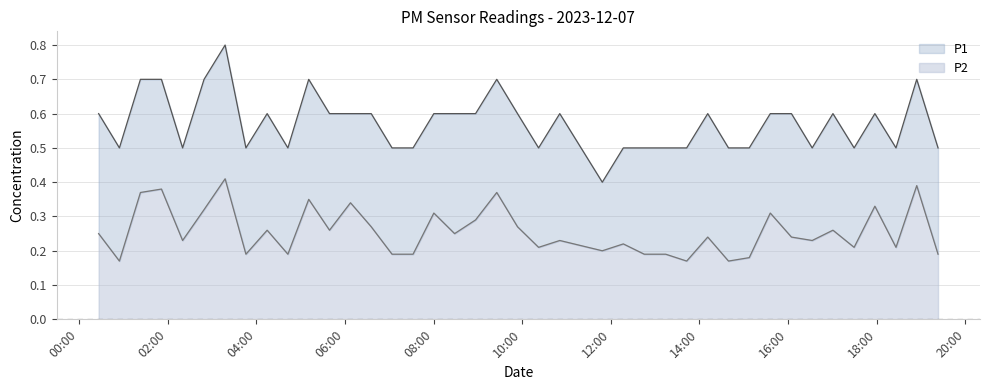

In P2, how many points are lower than both neighbors (excluding endpoints)?

13